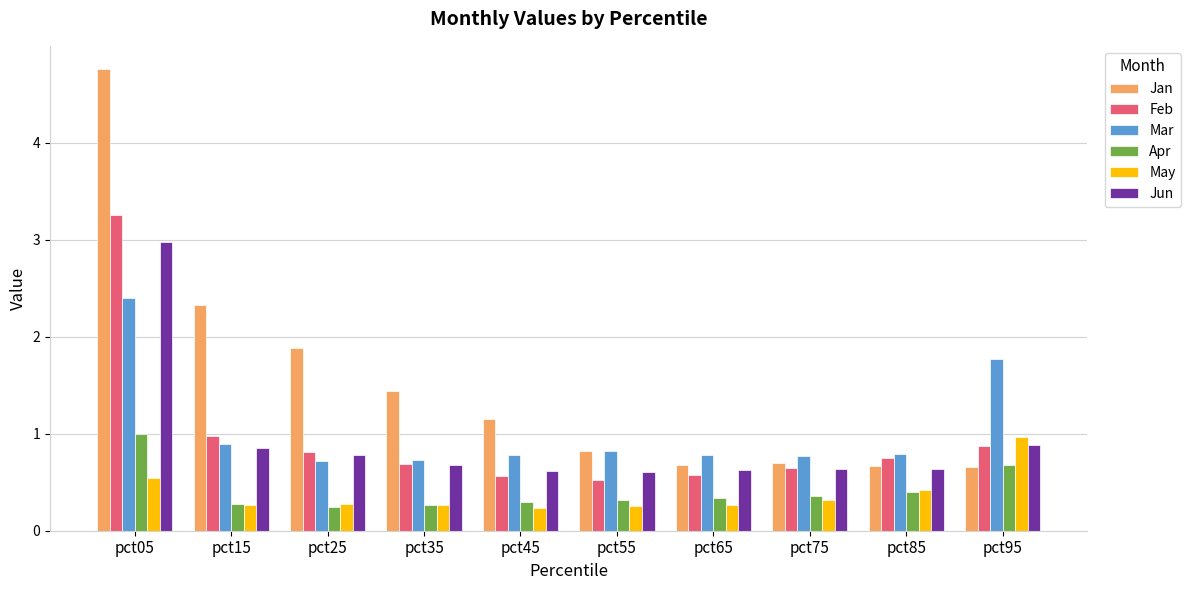

The Apr series shows 0.2 at pct25. True or false?

True